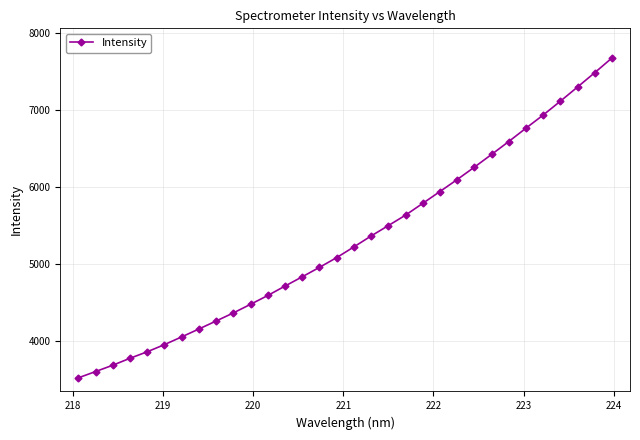

What is the difference between the second highest and minimum values?

3956.4